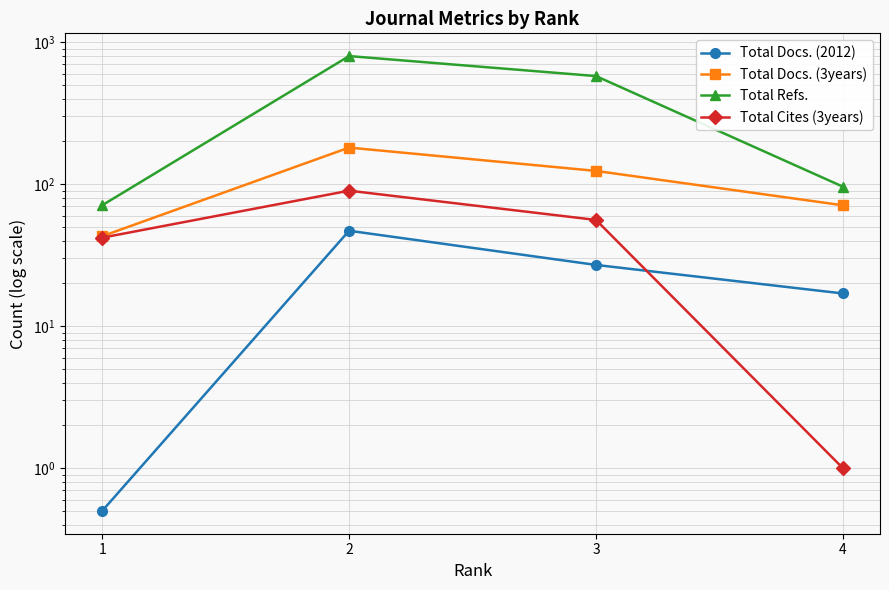

Between 4 and 3, which is larger?

3